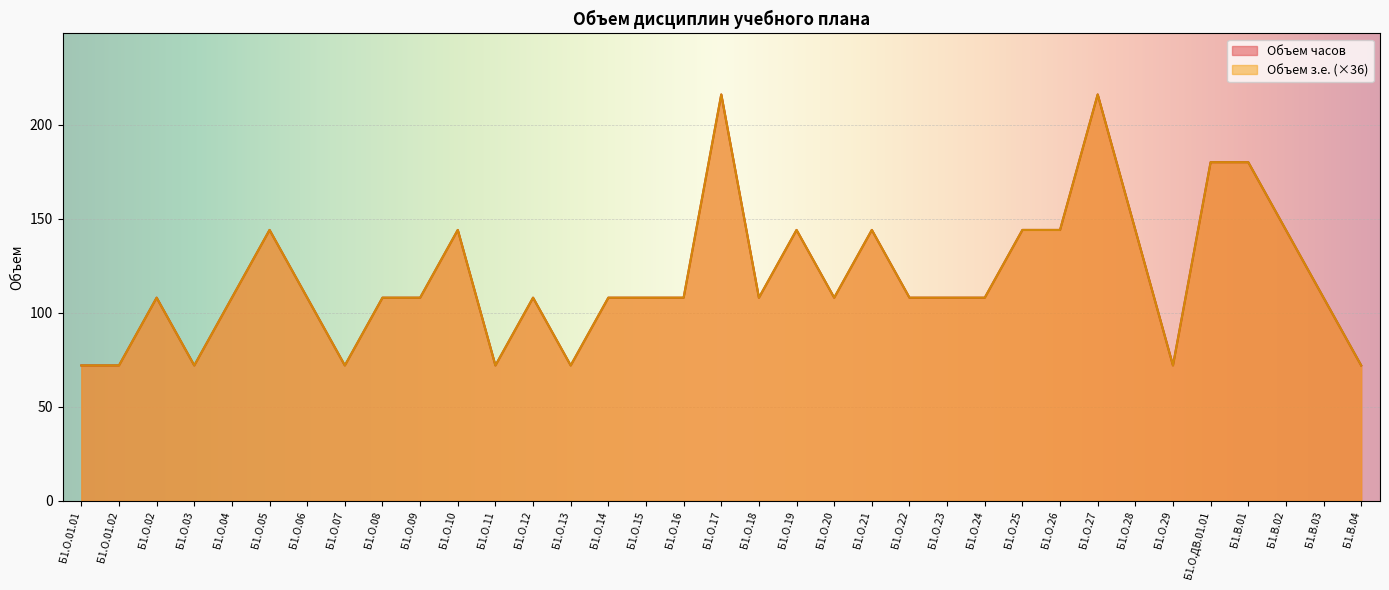

At which label does Объем з.е. reach its peak?

Б1.О.17